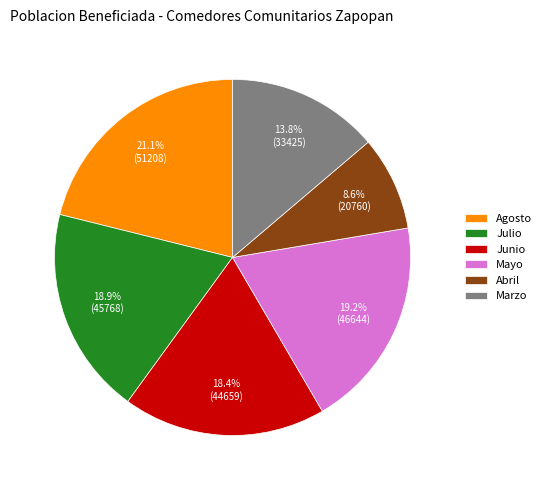

Which has a higher value, Marzo or Abril?

Marzo